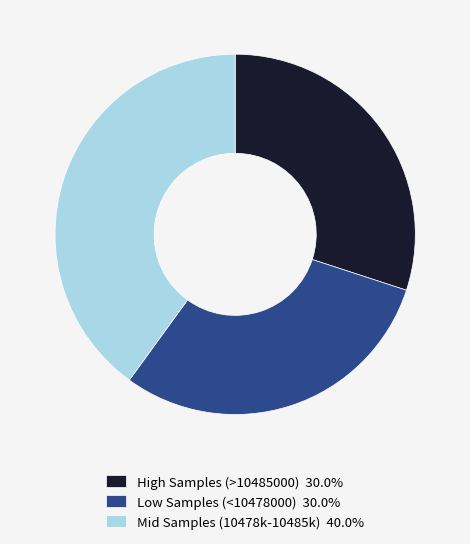

How many segments does this pie chart have?

3